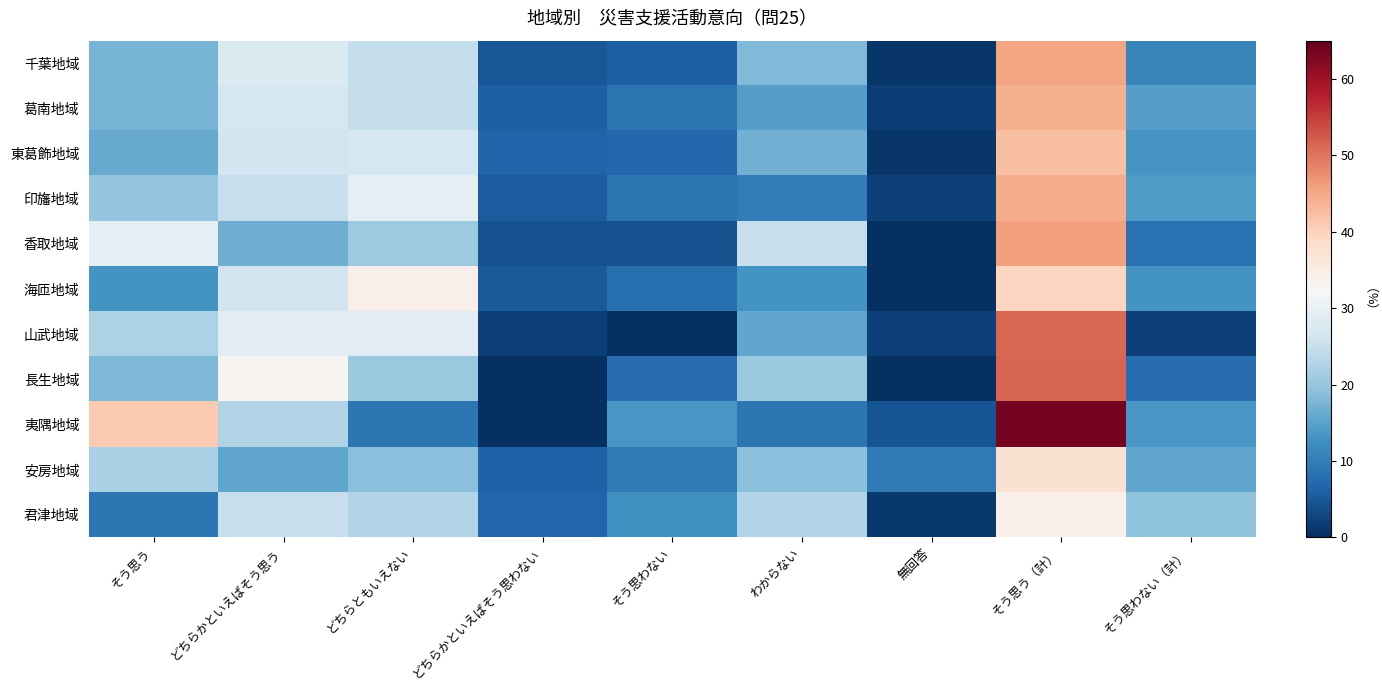

At which category is the sum across all series the highest?

そう思う（計）